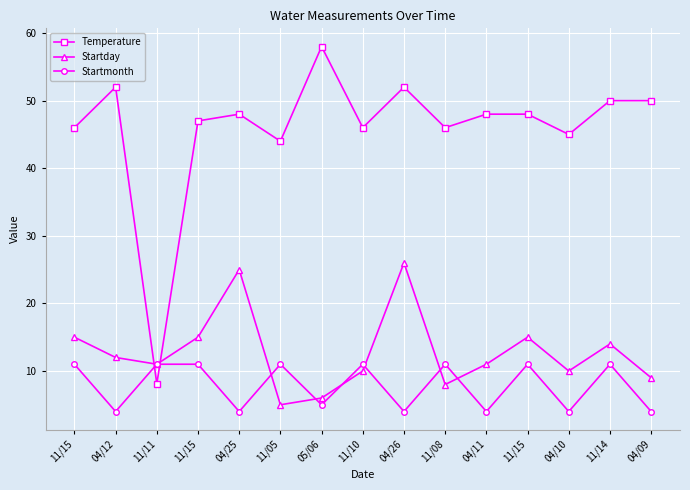

Which series has the largest total across all categories?

Temperature